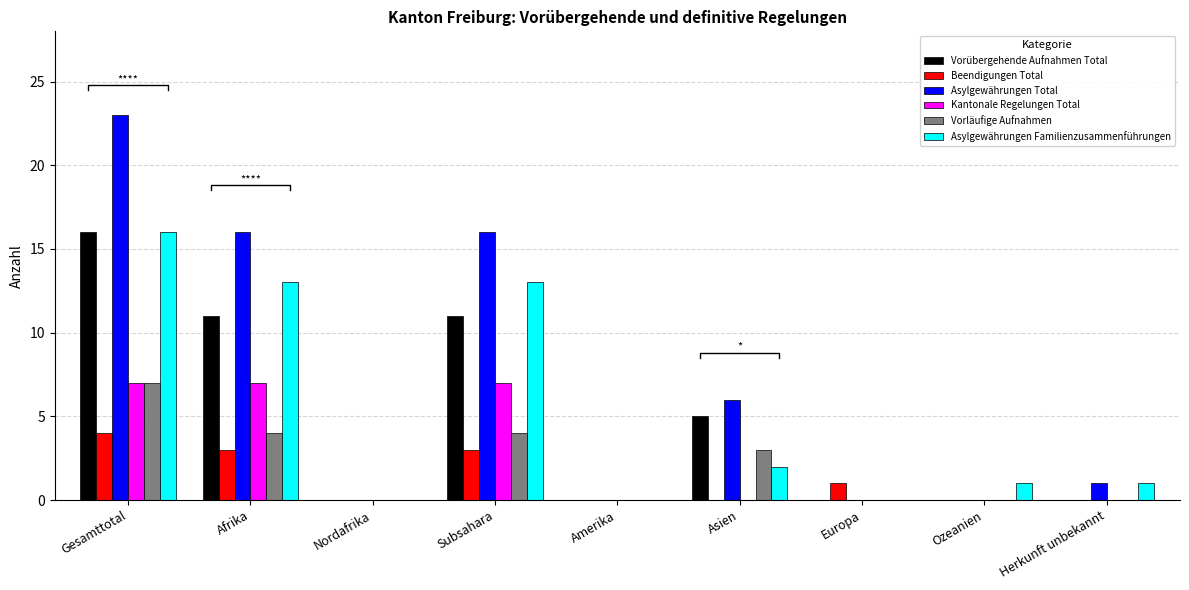

What is the difference between the maximum and minimum values in the Kantonale Regelungen Total series?

7